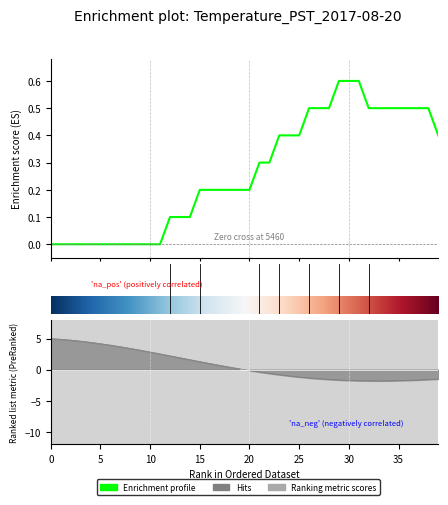

Count the values in the range 0 to 1.

40